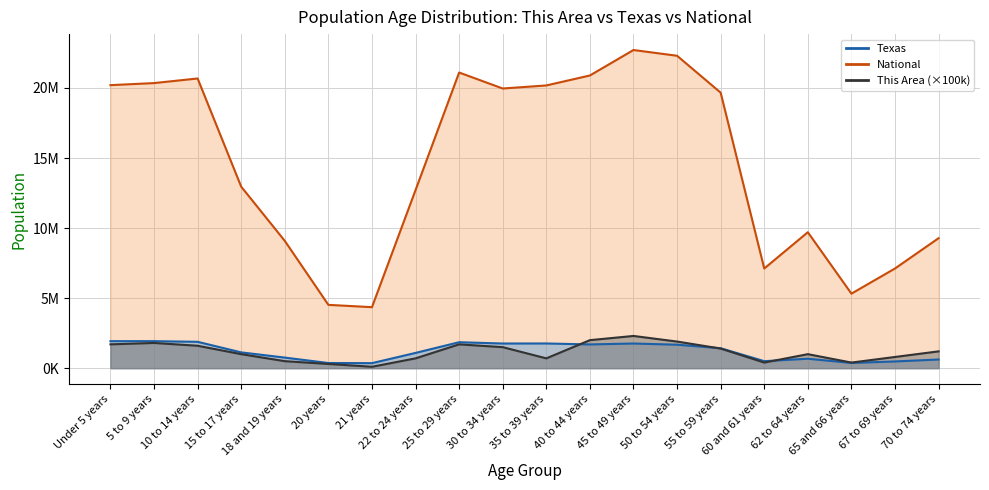

The National series shows 34452517 at 45 to 49 years. True or false?

False